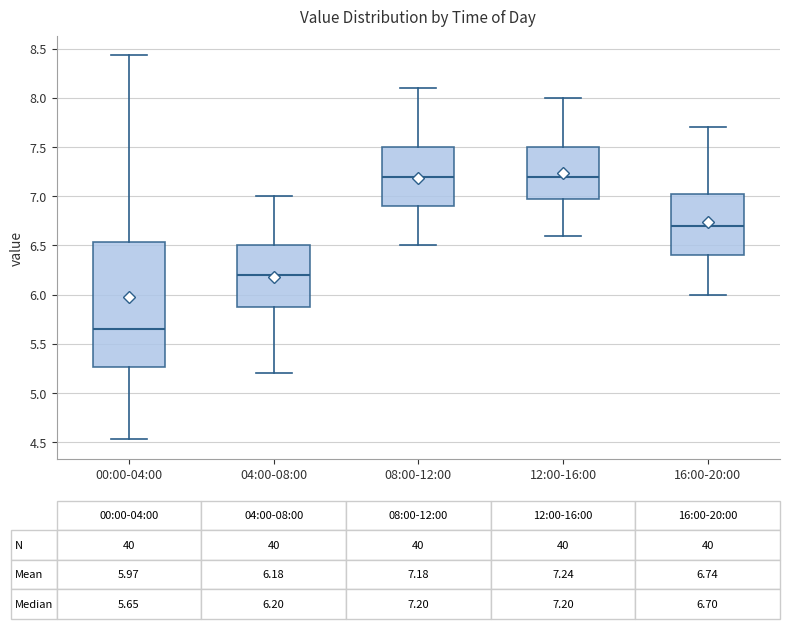

Which box is the tallest, from its lower edge to its upper edge?

00:00-04:00